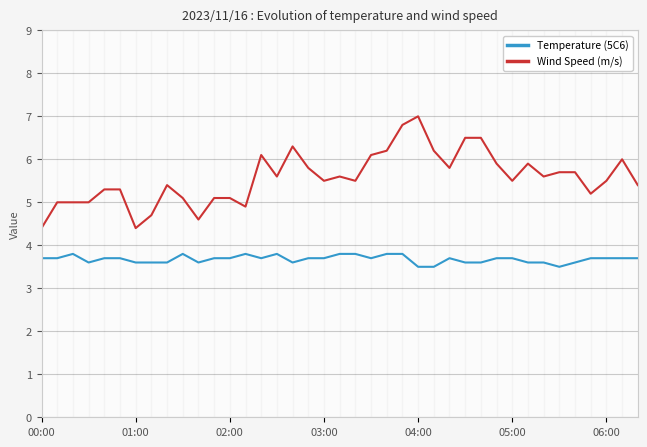

True or false: Wind Speed (m/s) and Temperature (5C6) cross at least once.

False